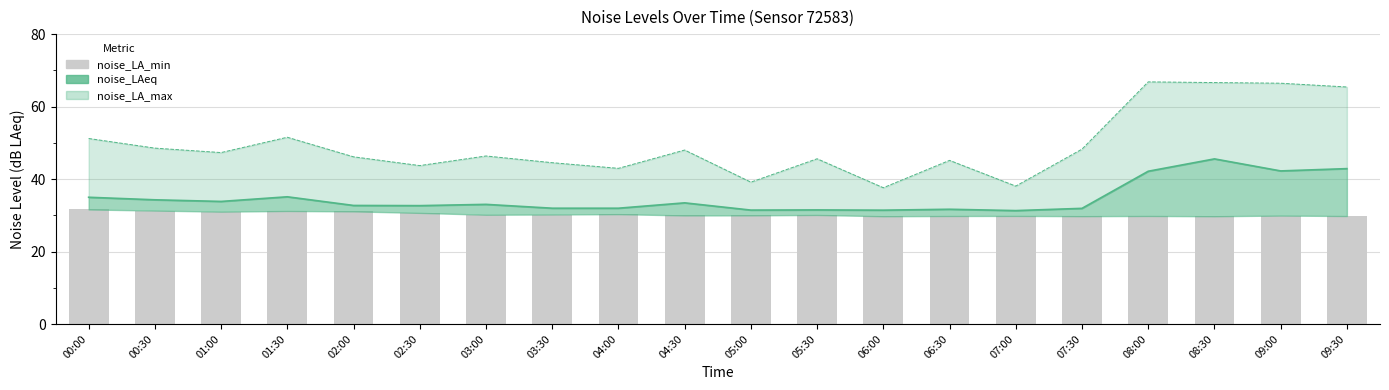

What is the label of the 10th bar from the right?

05:00